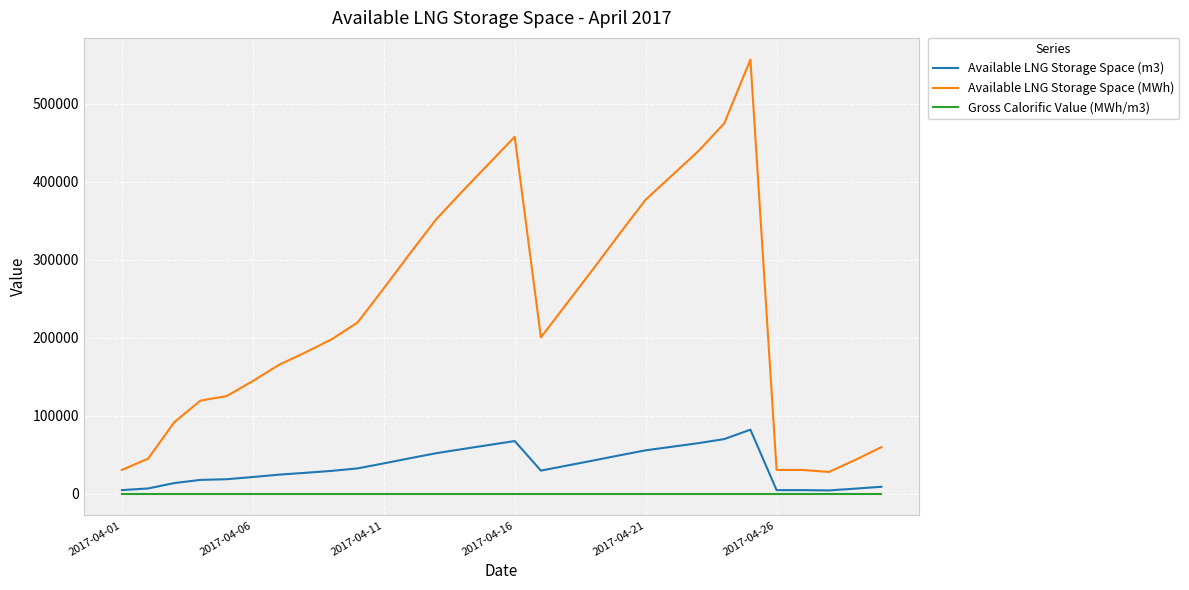

Which series has the largest total across all categories?

Available LNG Storage Space (MWh)